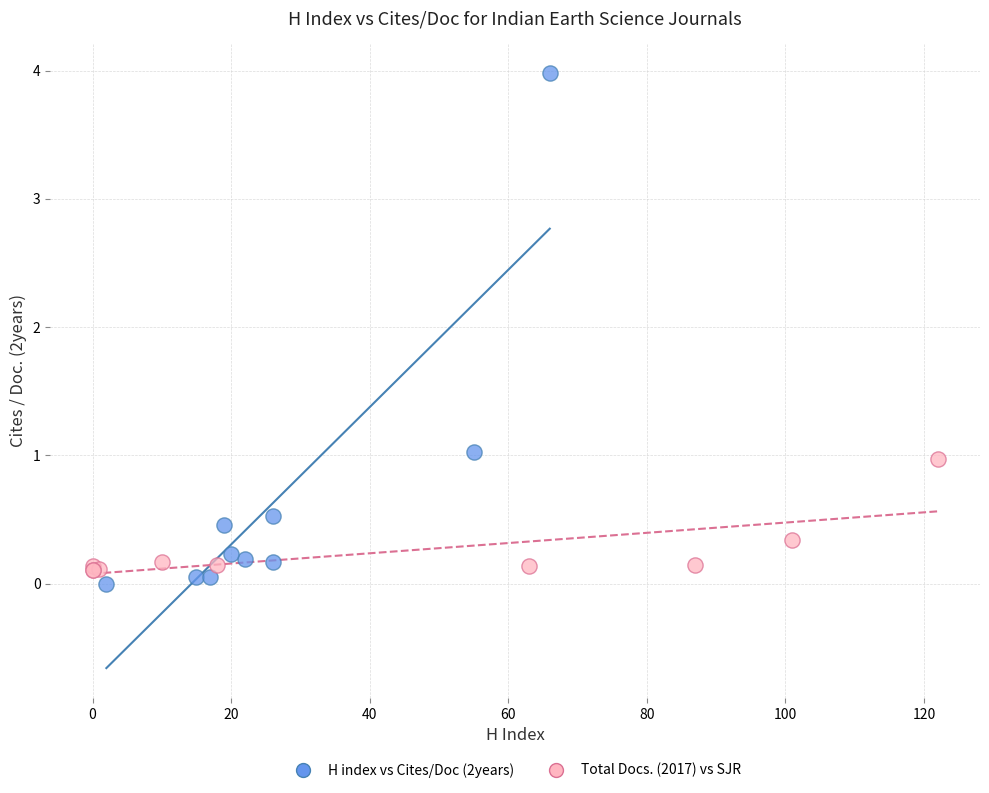

Which series has the widest spread of Y values?

H index vs Cites/Doc (2years)